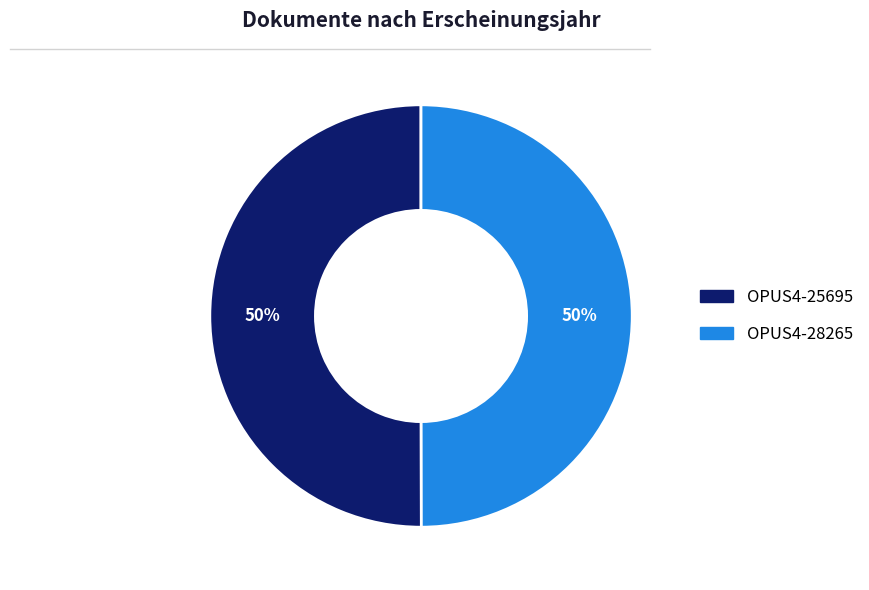

To the nearest percent, what is the average slice percentage?

50%